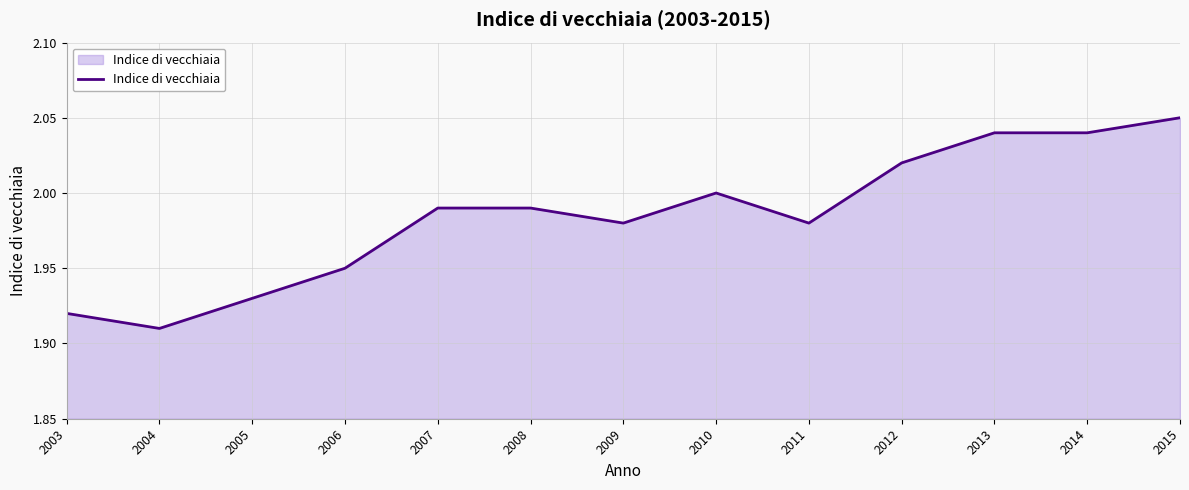

Which has a higher value, 2012 or 2004?

2012